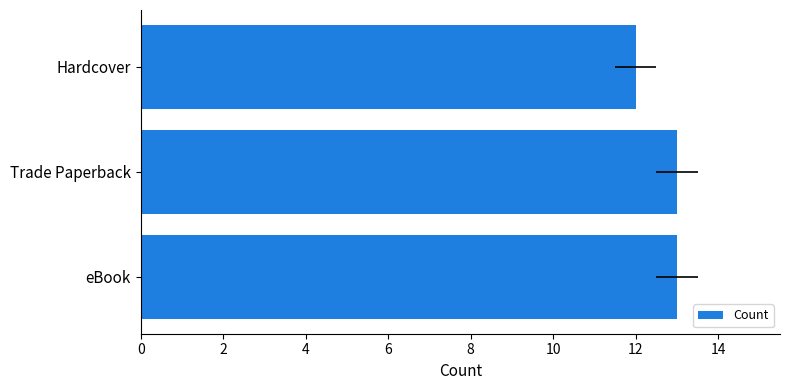

Are the bars horizontal?

Yes